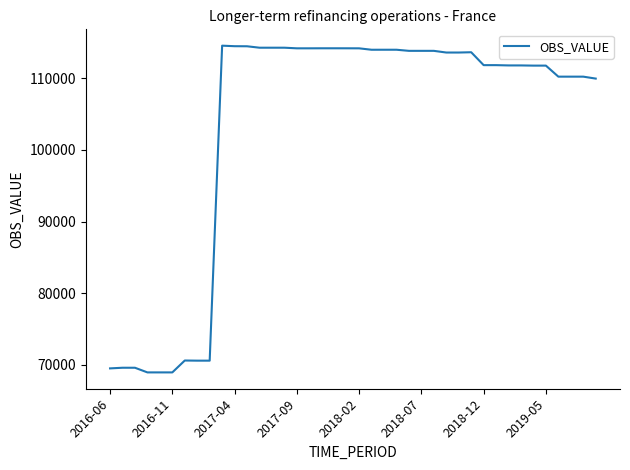

What is the difference between the maximum and minimum values?

45598.8